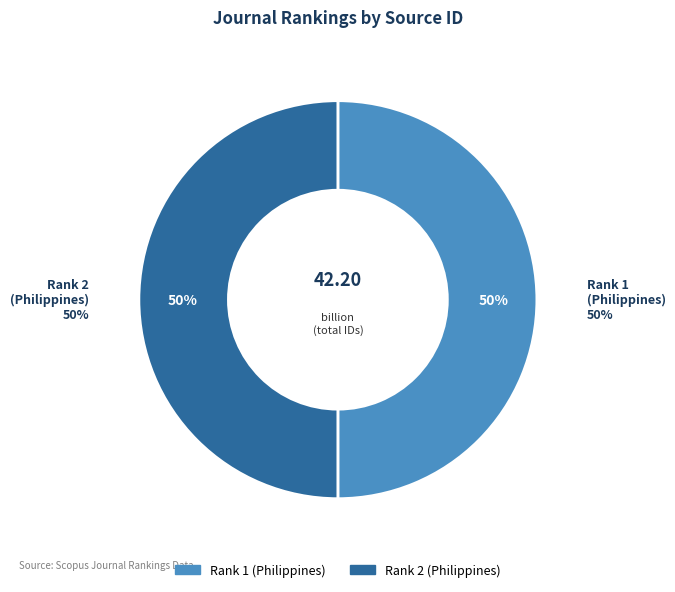

What percentage is the Rank 2 (Philippines) slice, to the nearest percent?

50%